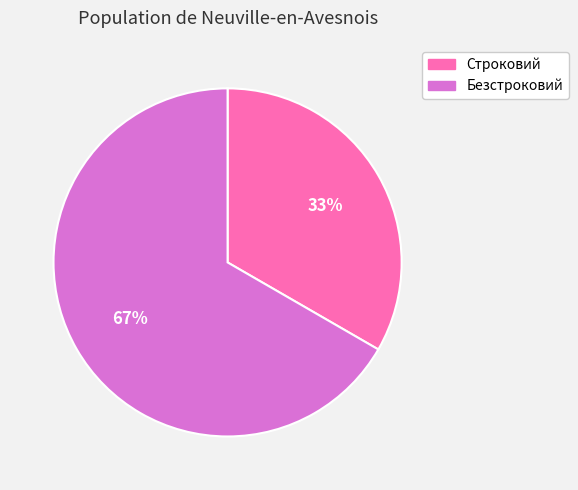

What is the ratio of the value at Строковий to the value at Безстроковий?

0.5